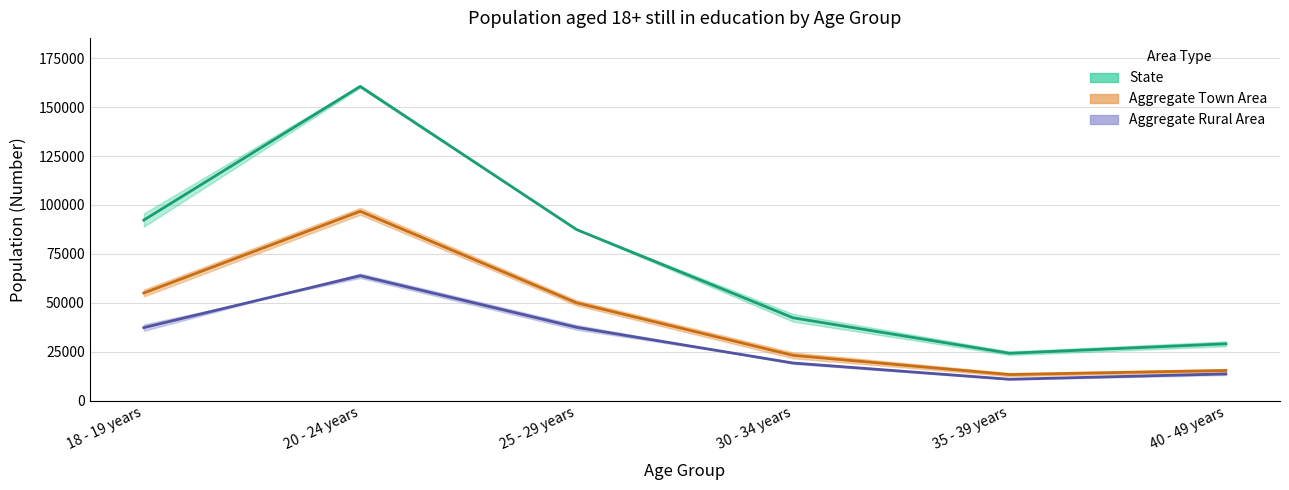

True or false: Aggregate Rural Area (midline) and Aggregate Town Area (midline) cross at least once.

False